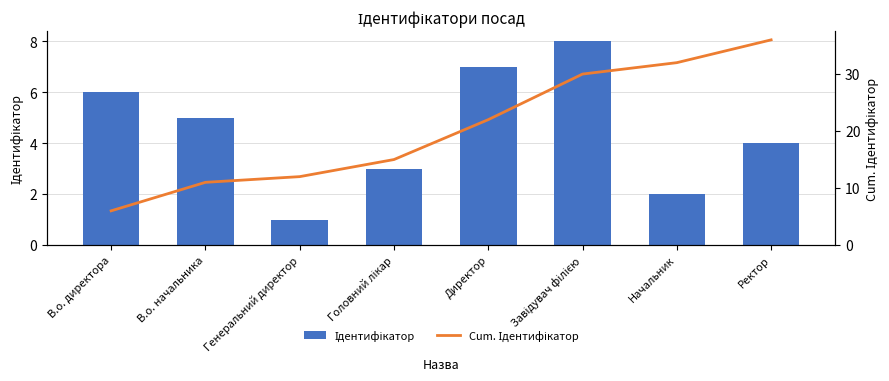

Which series has the largest total across all categories?

Cum. Ідентифікатор